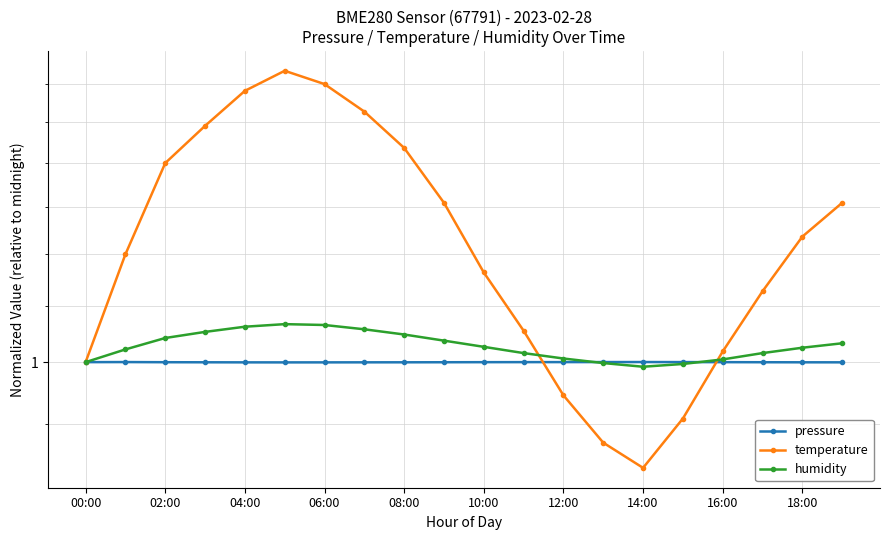

At which label does pressure reach its minimum?

10:00